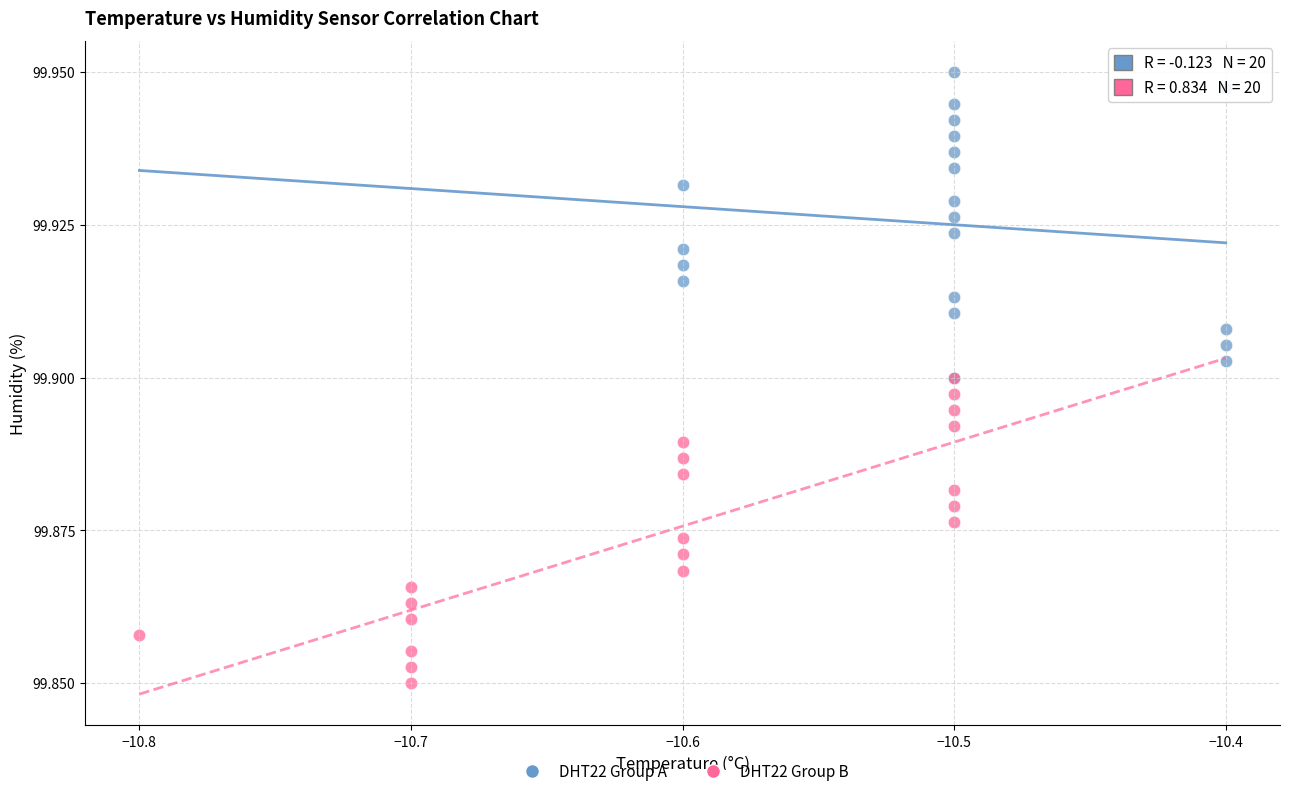

Which series contains the lowest Y value?

DHT22 Group B